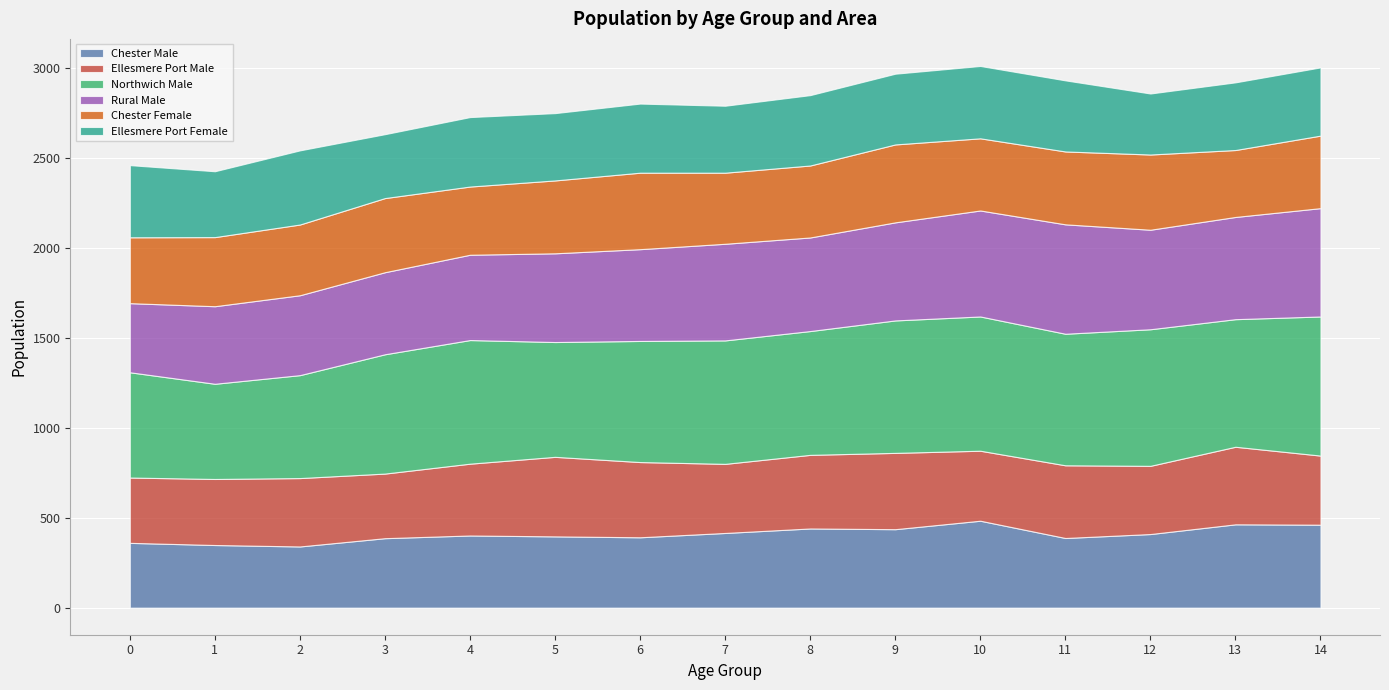

Which label corresponds to the smallest value in the chart?

12